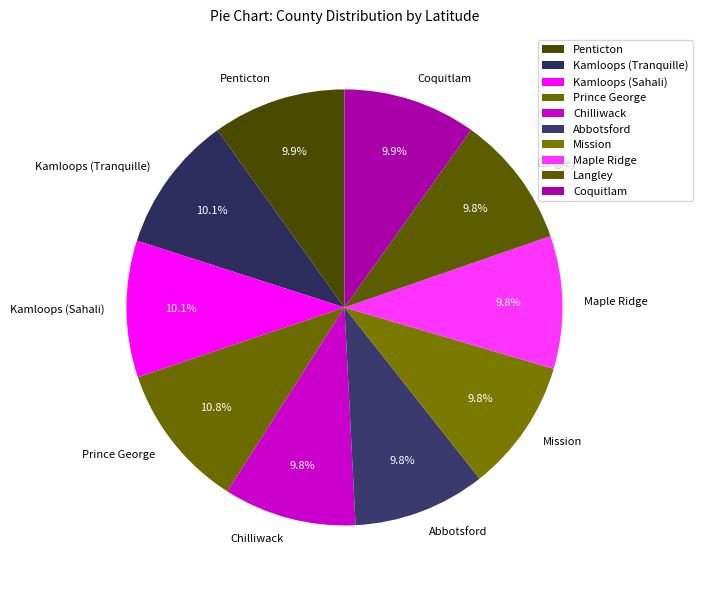

Count the number of slices in the pie.

10